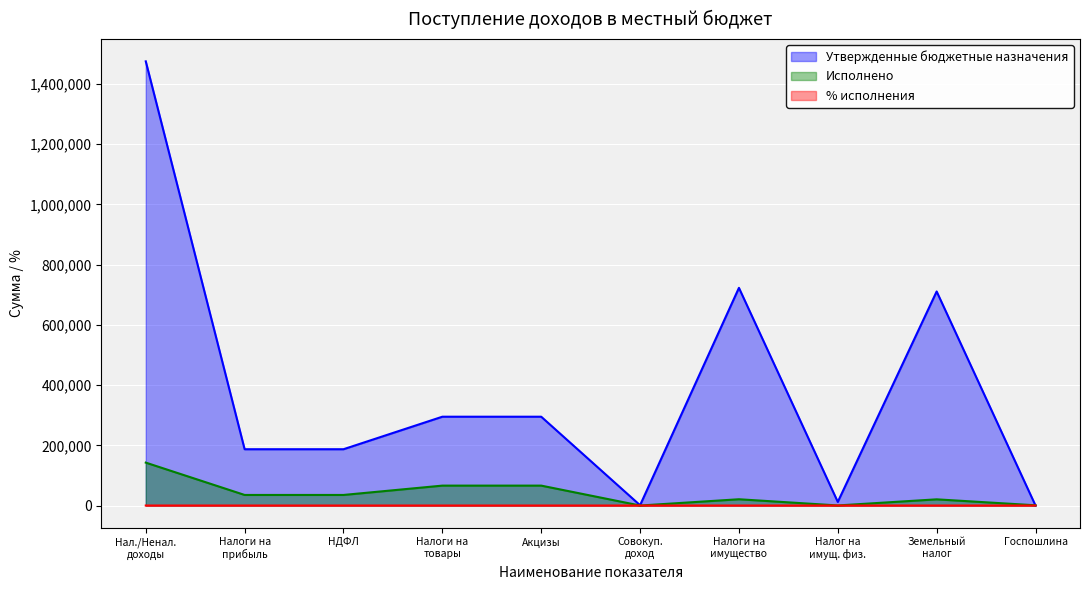

What is the difference between the maximum and second lowest values in the % исполнения series?

22.4